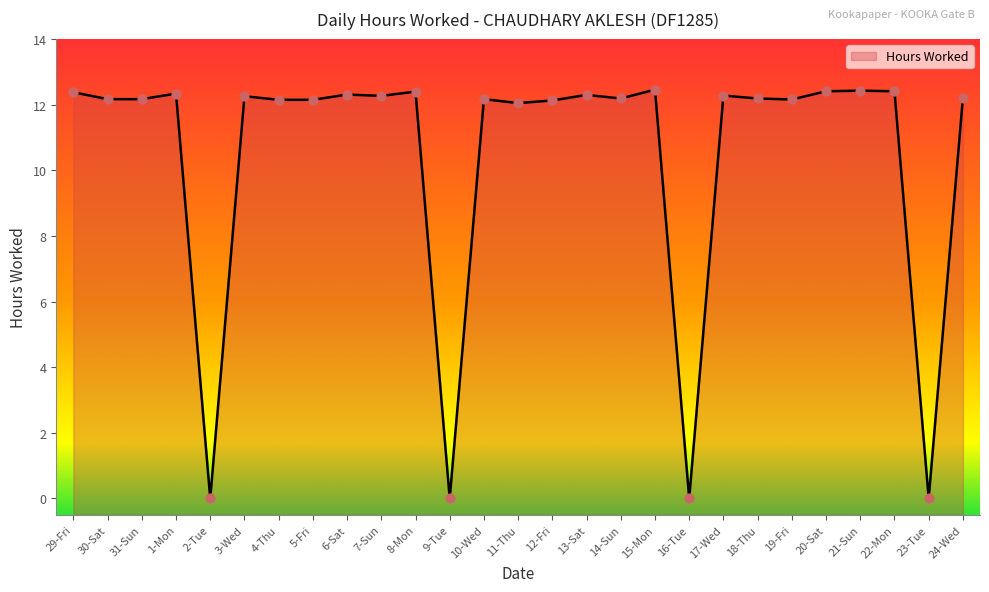

What is the change in value from 3-Wed to 4-Thu?

-0.1